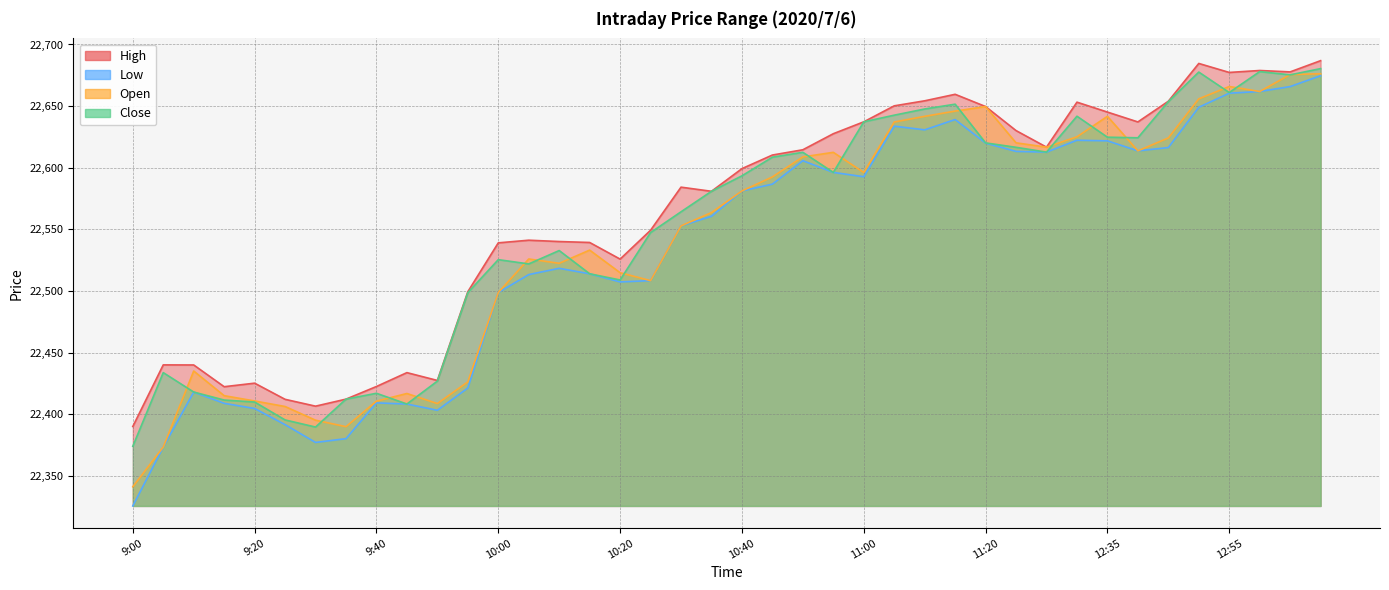

What is the lowest value of the Open series?

22341.3